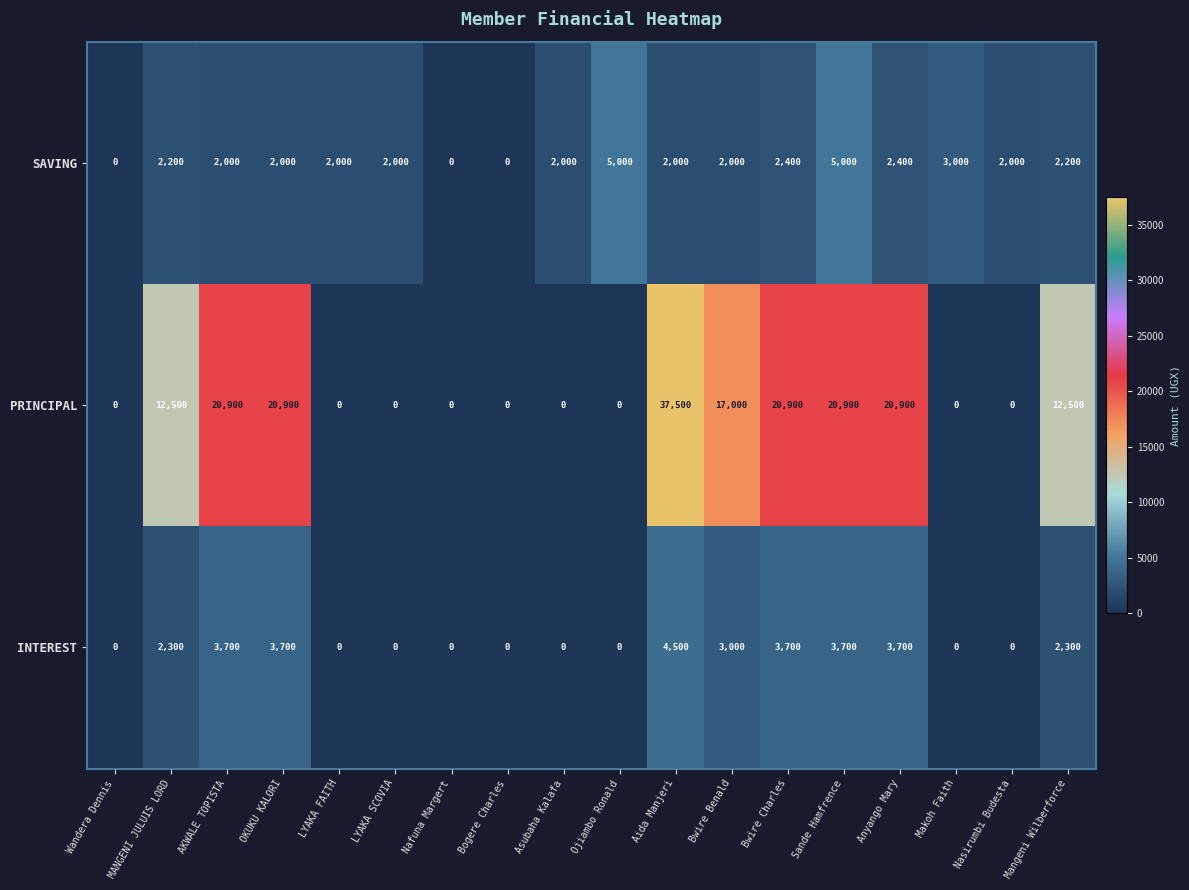

True or false: INTEREST has a value of 2701 at Ojiambo Ronald.

False